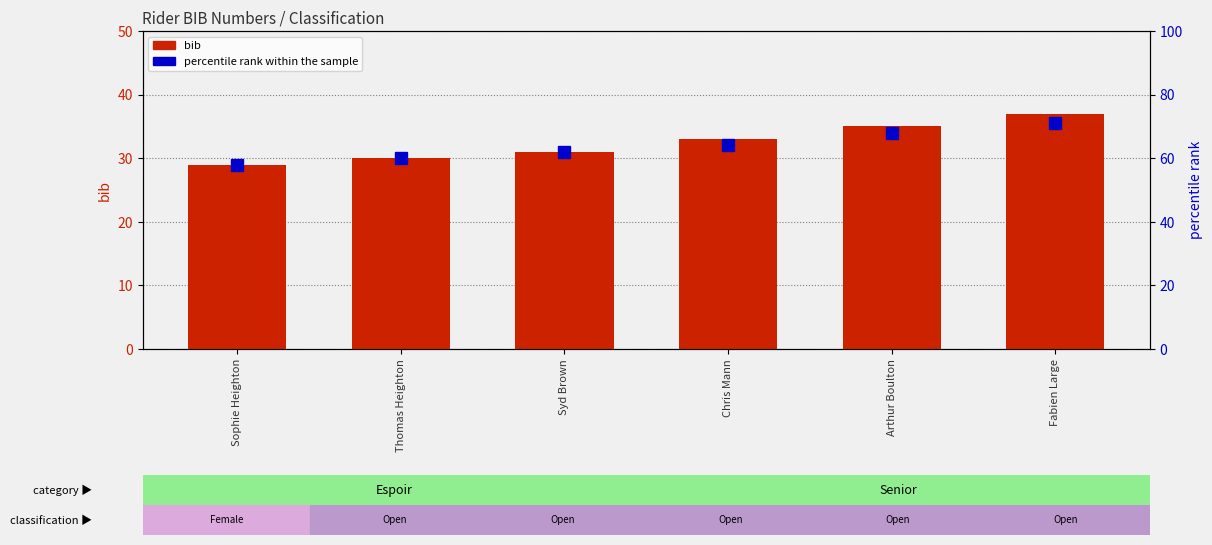

At which category is the sum across all series the highest?

Fabien Large